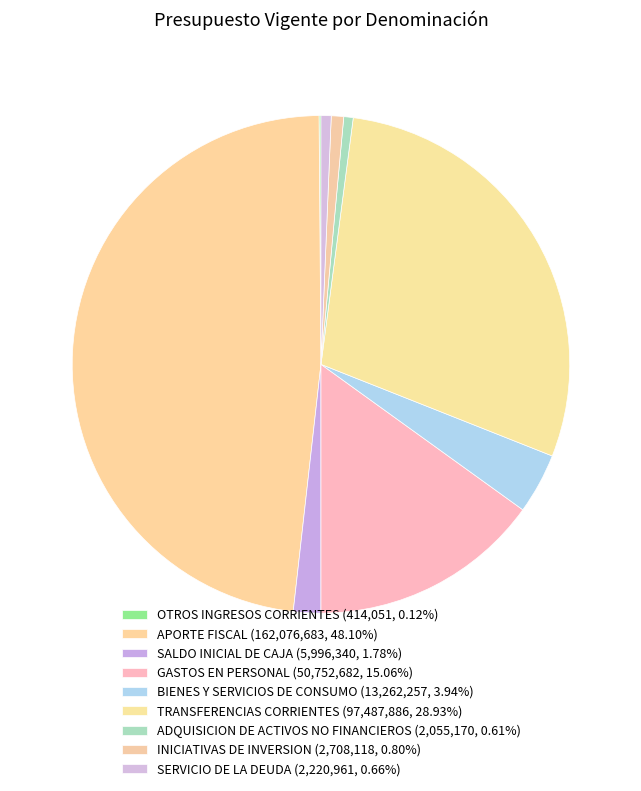

Count the number of slices in the pie.

9